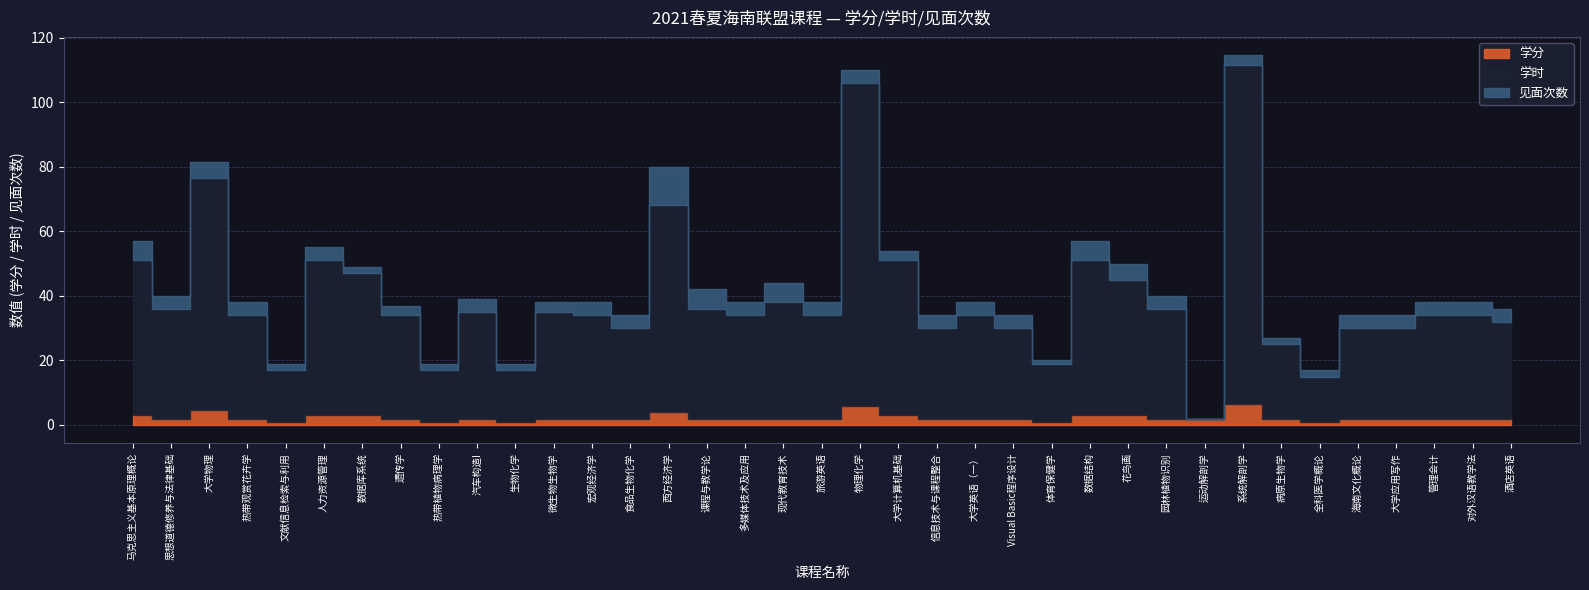

Which series has the largest range (max minus min)?

学时